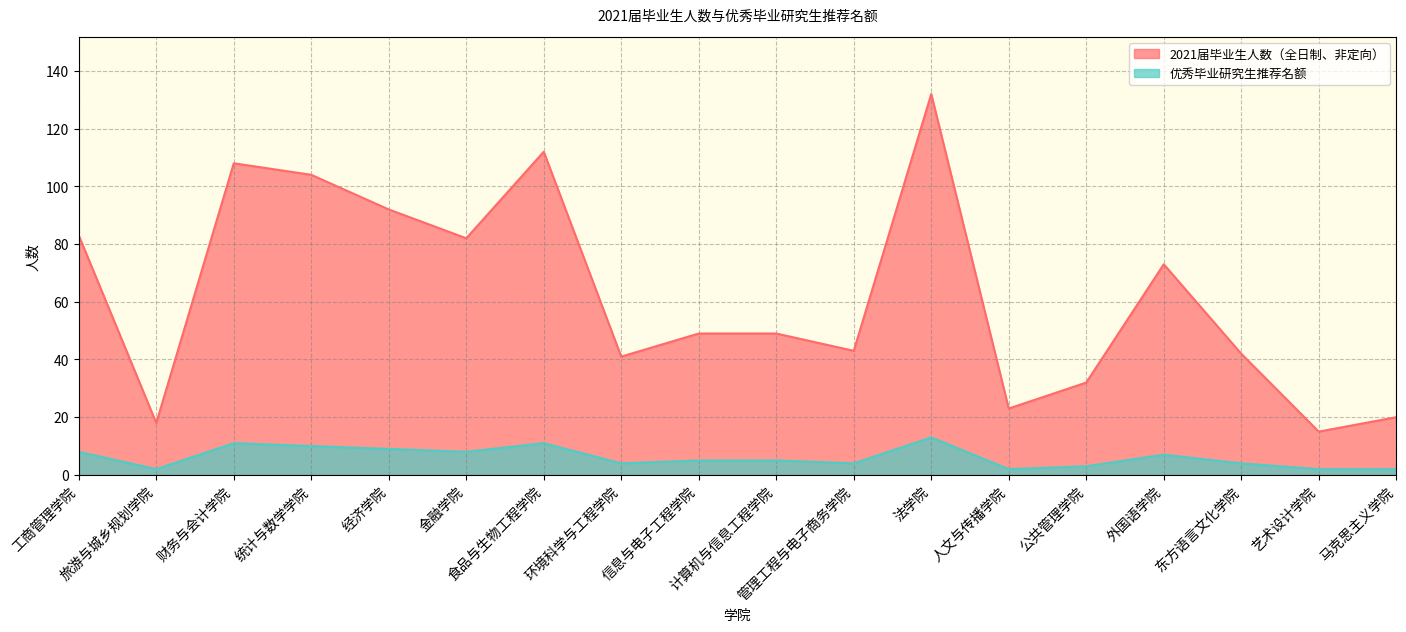

Where is 2021届毕业生人数（全日制、非定向） nearest to the value 73?

外国语学院